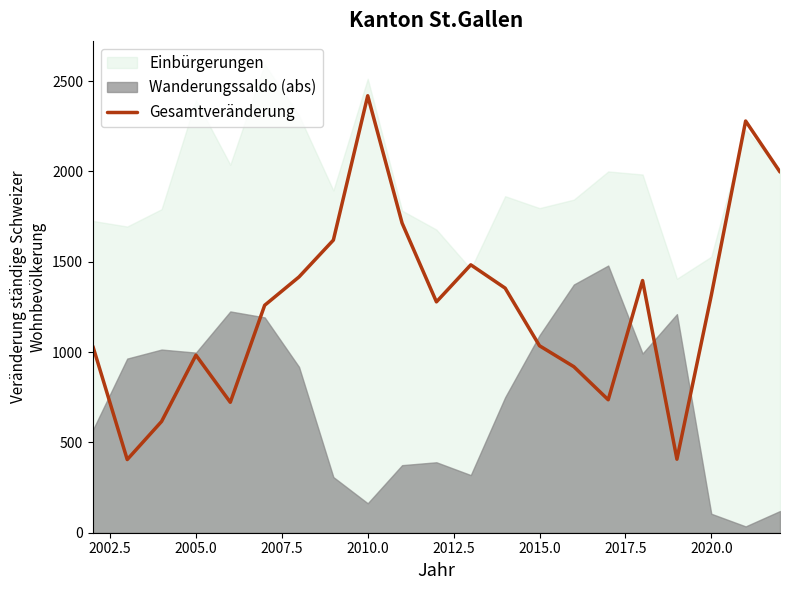

True or false: there are more than 2 points higher than both neighbors.

True